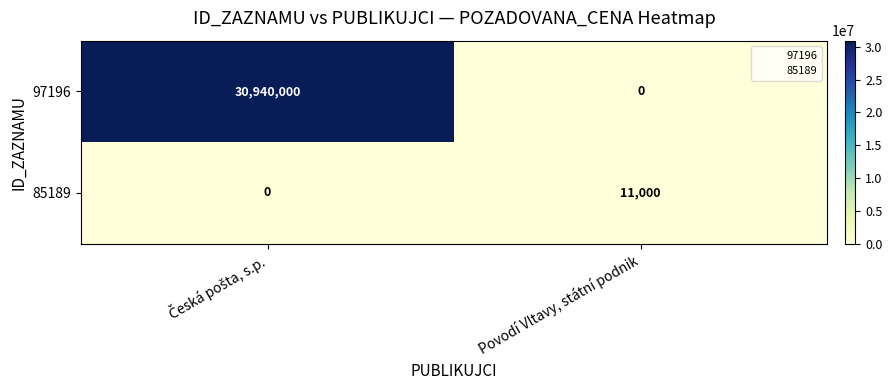

What is the average value of the 97196 series?

15470000